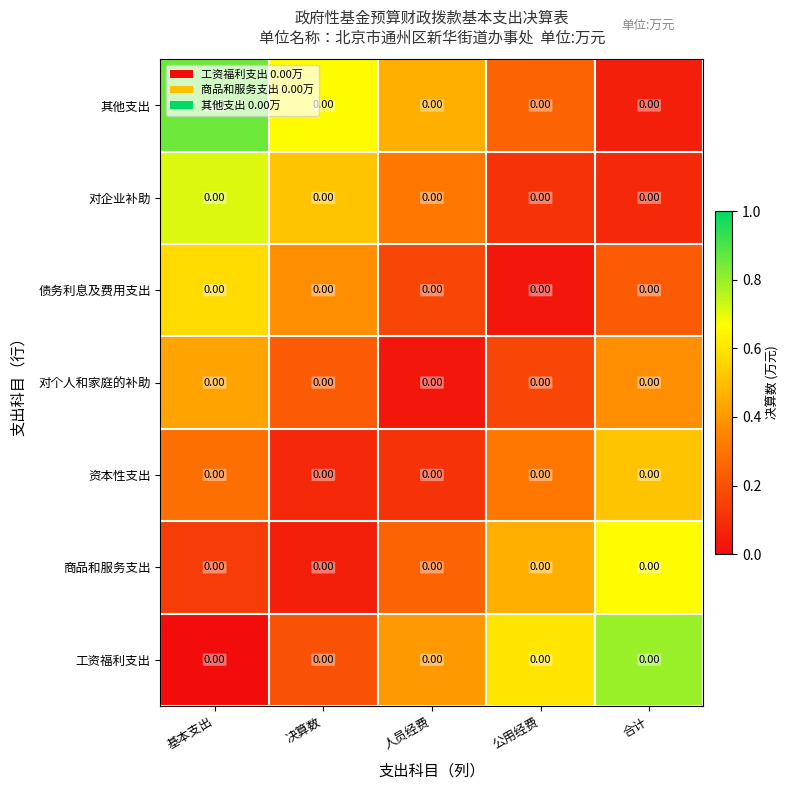

At which category does the chart reach its peak across all series?

基本支出